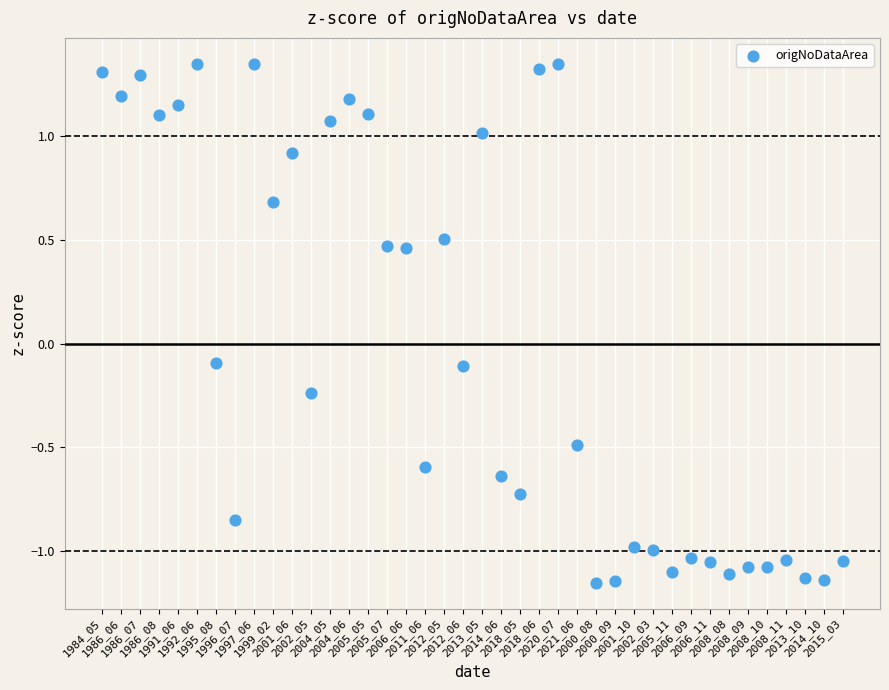

What is the range of Y values (max minus min)?

2.5